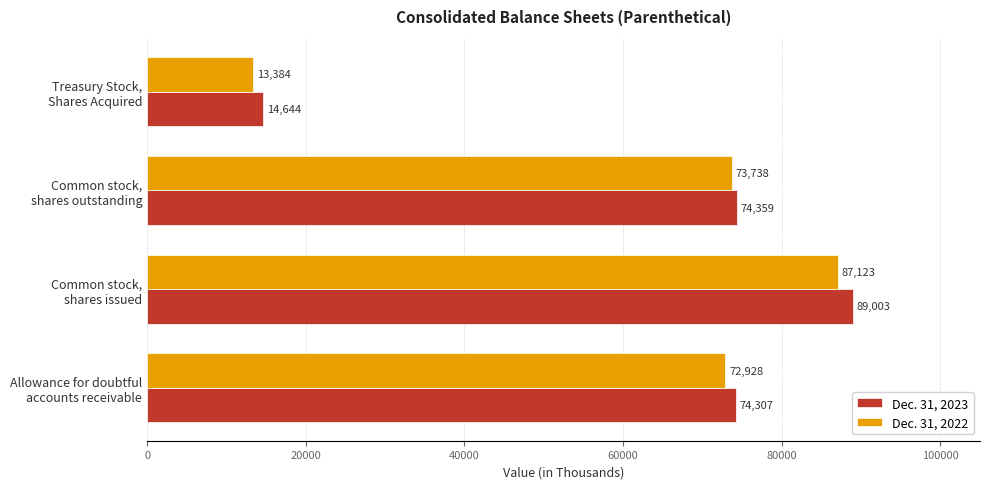

What is the difference between the maximum and minimum values in the Dec. 31, 2022 series?

73739